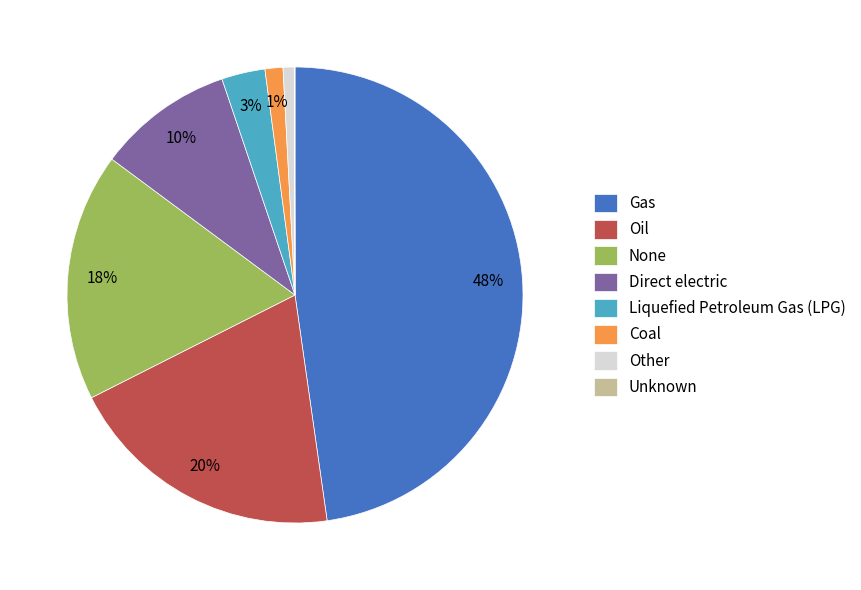

The Gas slice represents 48% of the pie. True or false?

True